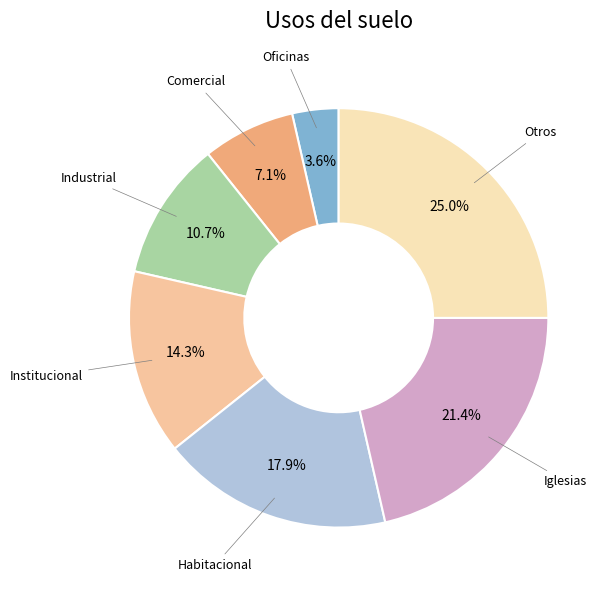

Is there a majority slice in this chart?

No